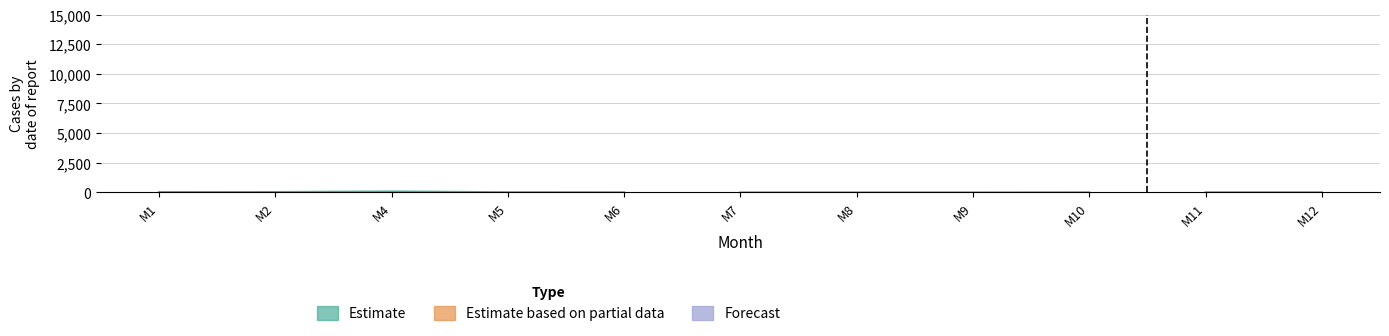

Between 11 and 7, which is larger?

11